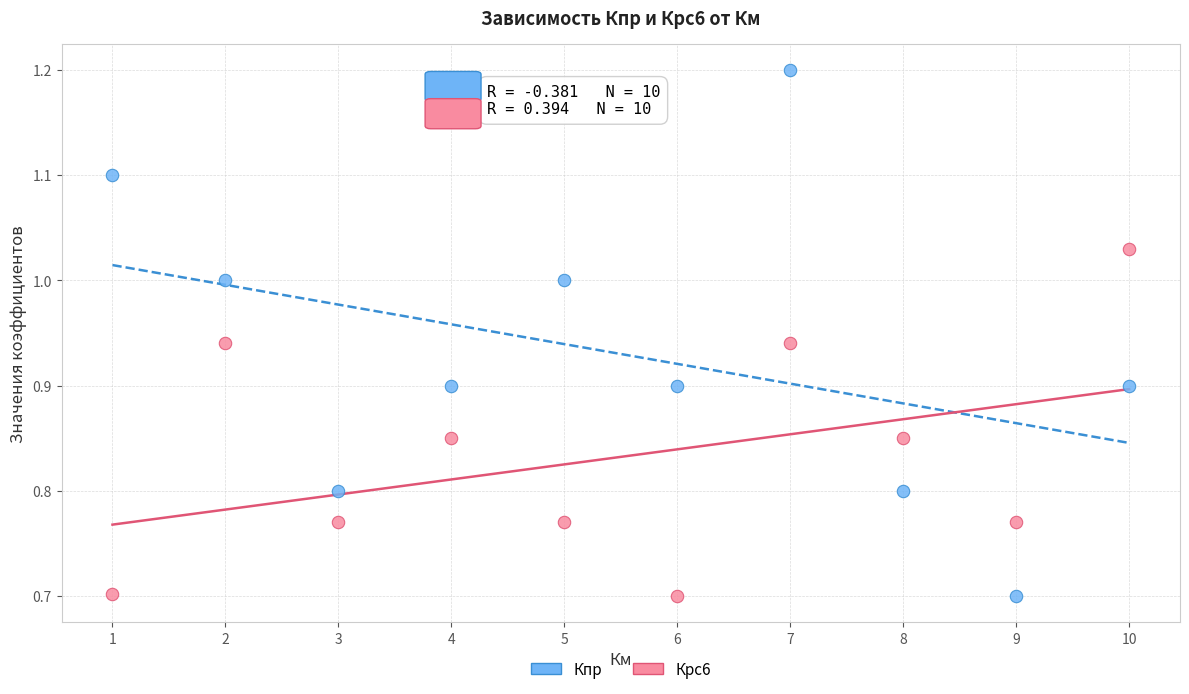

Which series has the widest spread of Y values?

Кпр